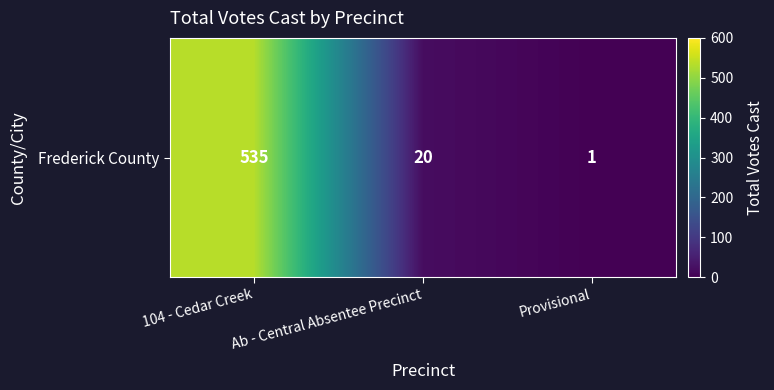

The value at Provisional is 1. True or false?

False